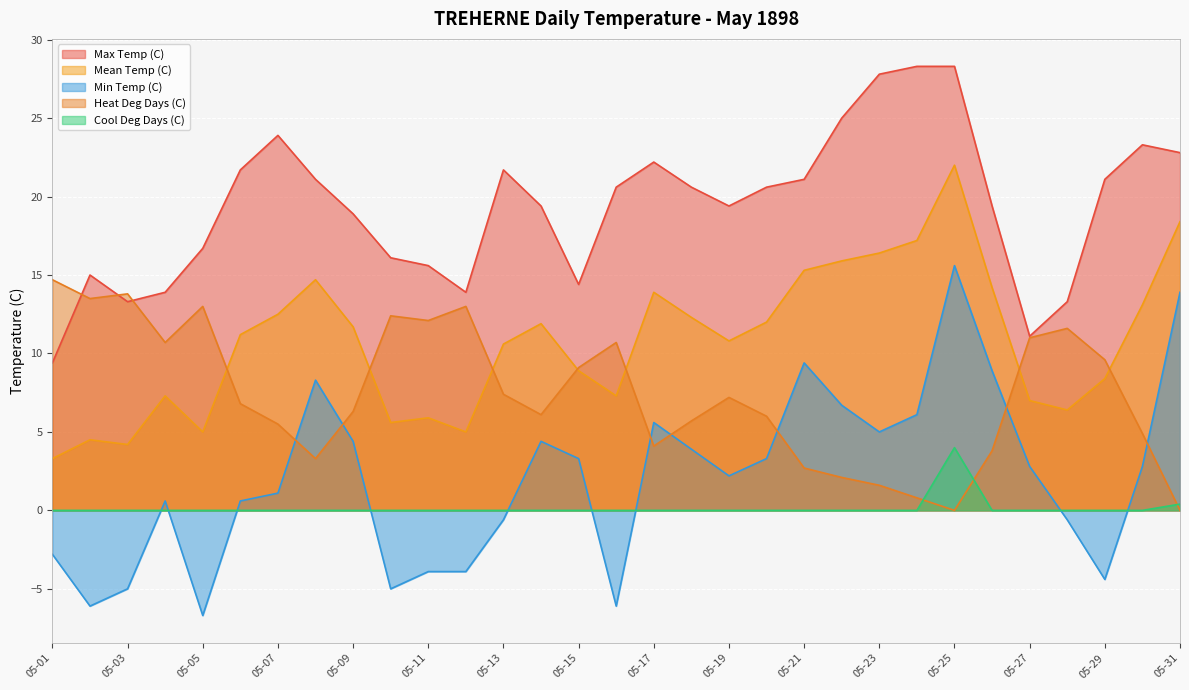

Count the number of data series in this chart.

5